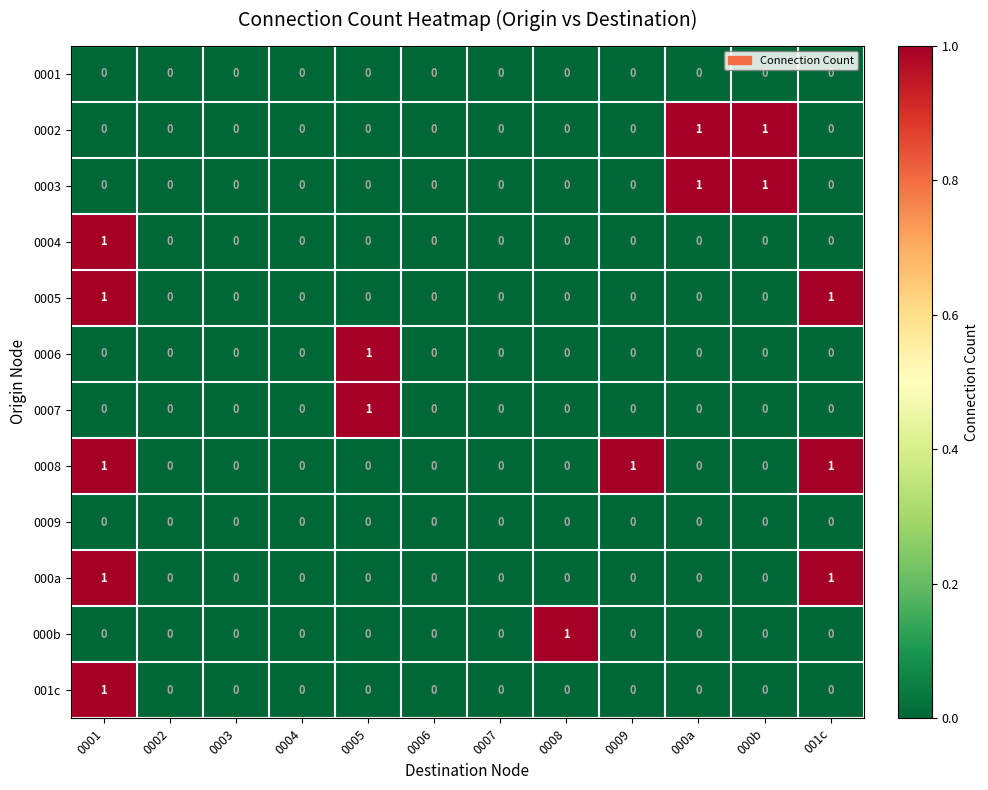

Is it true that 0004 equals 0 at 0002?

True